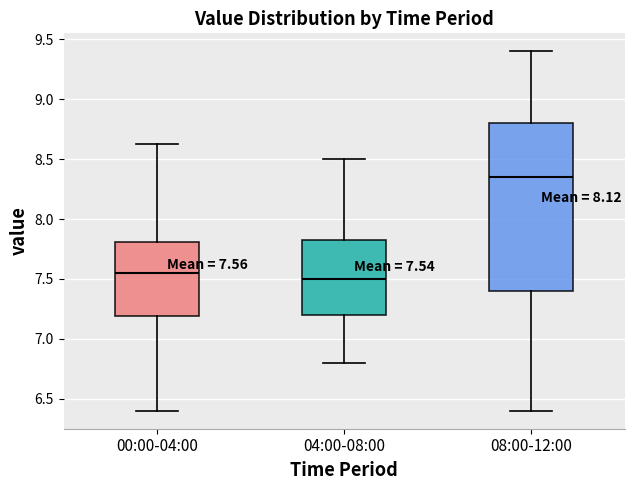

Which box is the tallest, from its lower edge to its upper edge?

08:00-12:00